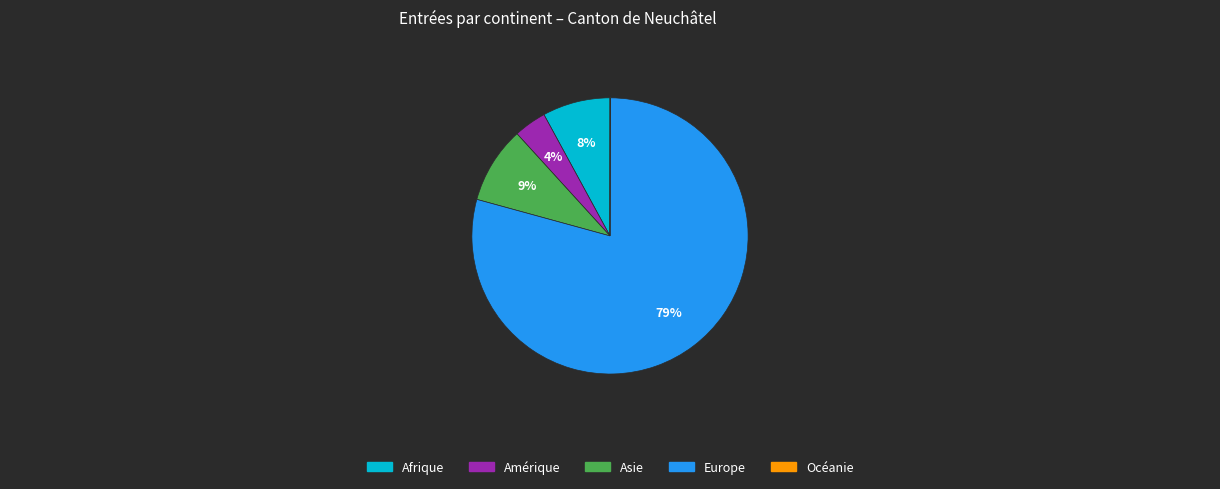

Approximately how many times larger is the value at Amérique compared to Asie?

0.4